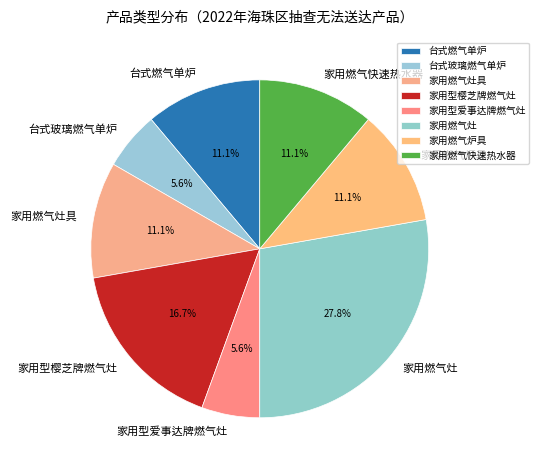

Is the sum of 台式燃气单炉 and 家用燃气快速热水器 greater than half?

No